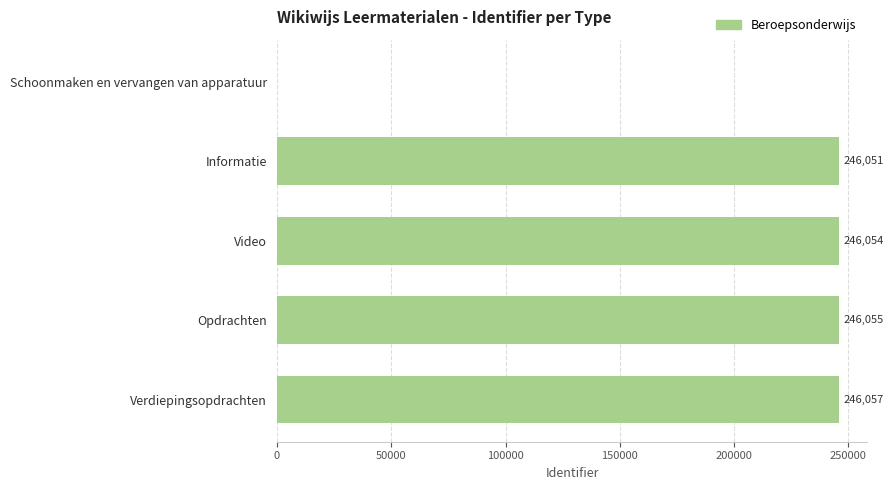

How many categories are shown in the chart?

5